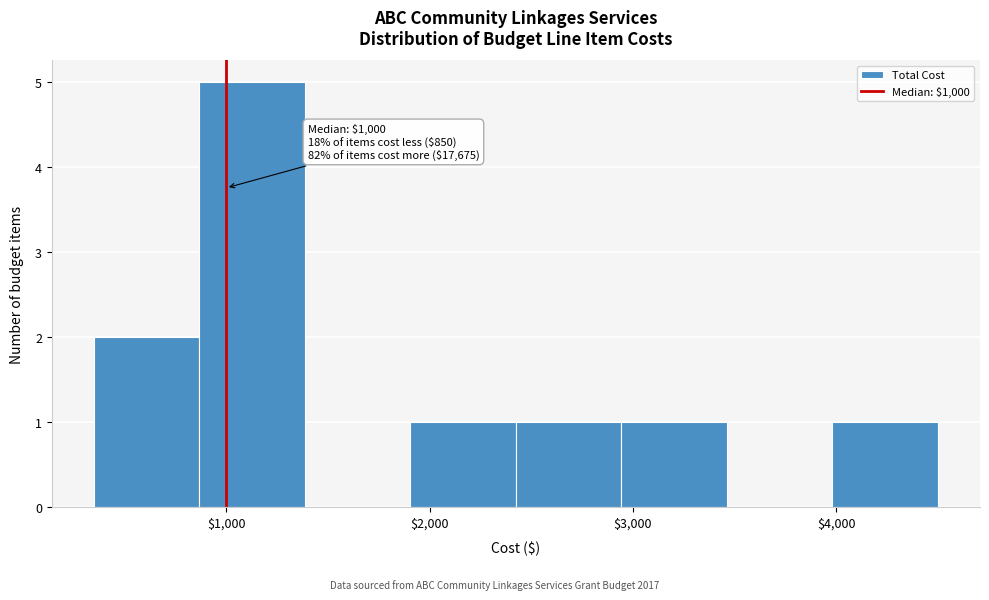

Which range on the x-axis has the tallest bar?

900 to 1400